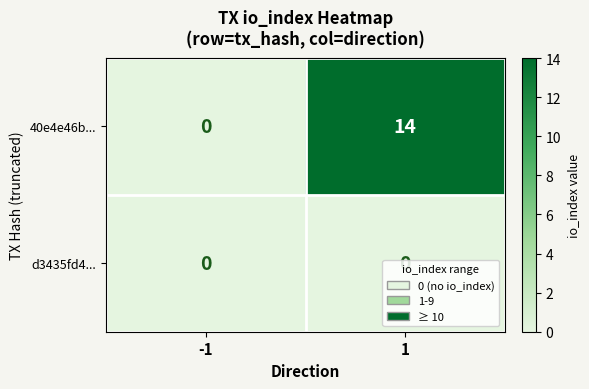

Between -1 and 1, which series saw the biggest shift?

40e4e46b...